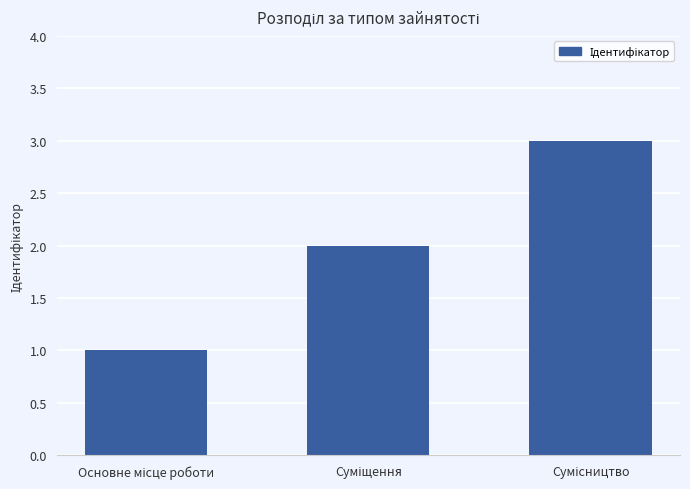

What is the sum of all values?

6